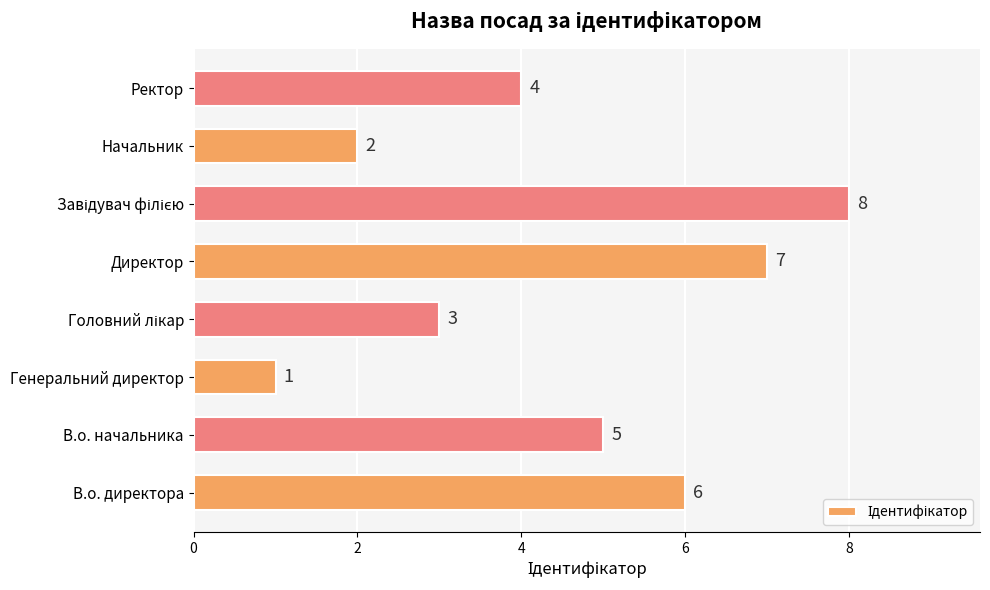

Approximately how many times larger is the value at Ректор compared to В.о. начальника?

0.8